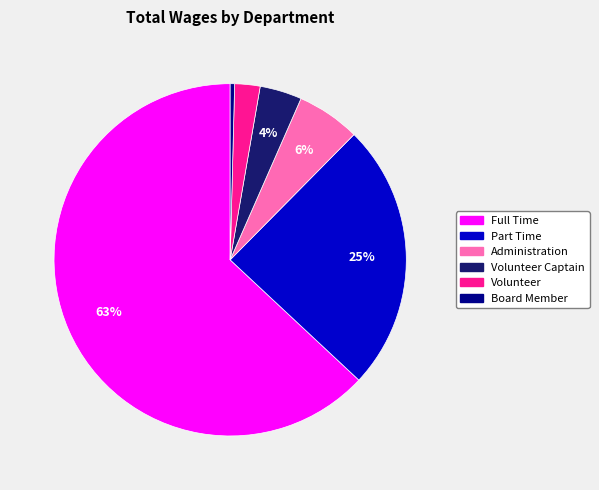

Does any single category account for the majority?

Yes